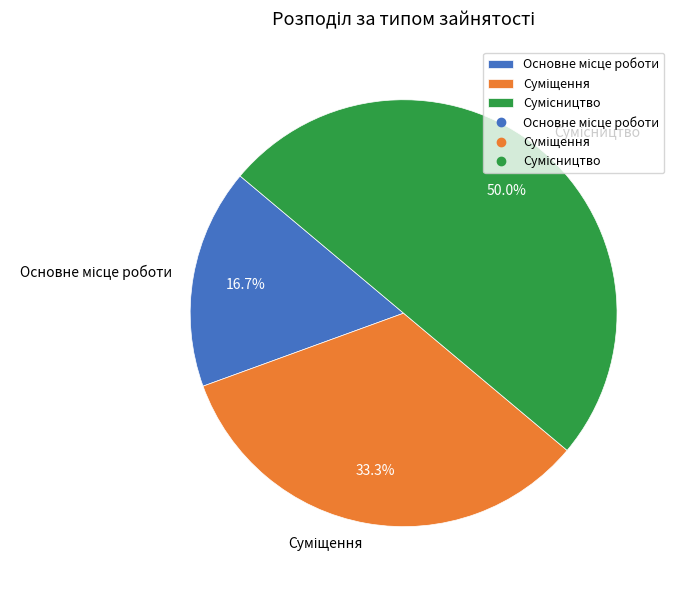

How many segments does this pie chart have?

3